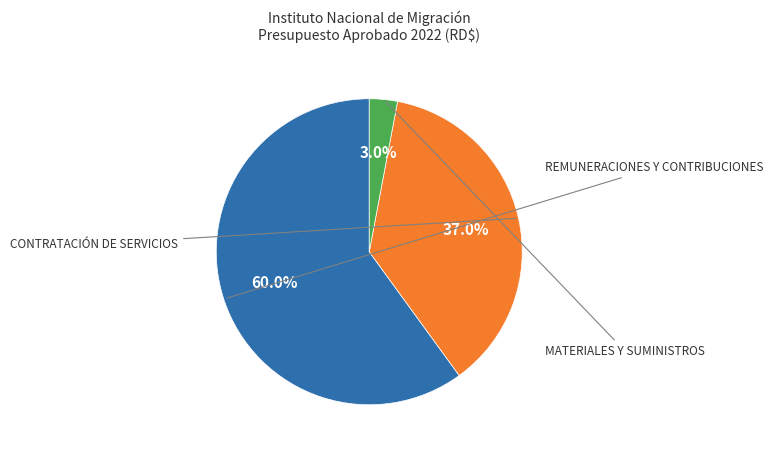

The MATERIALES Y SUMINISTROS slice represents 3% of the pie. True or false?

True